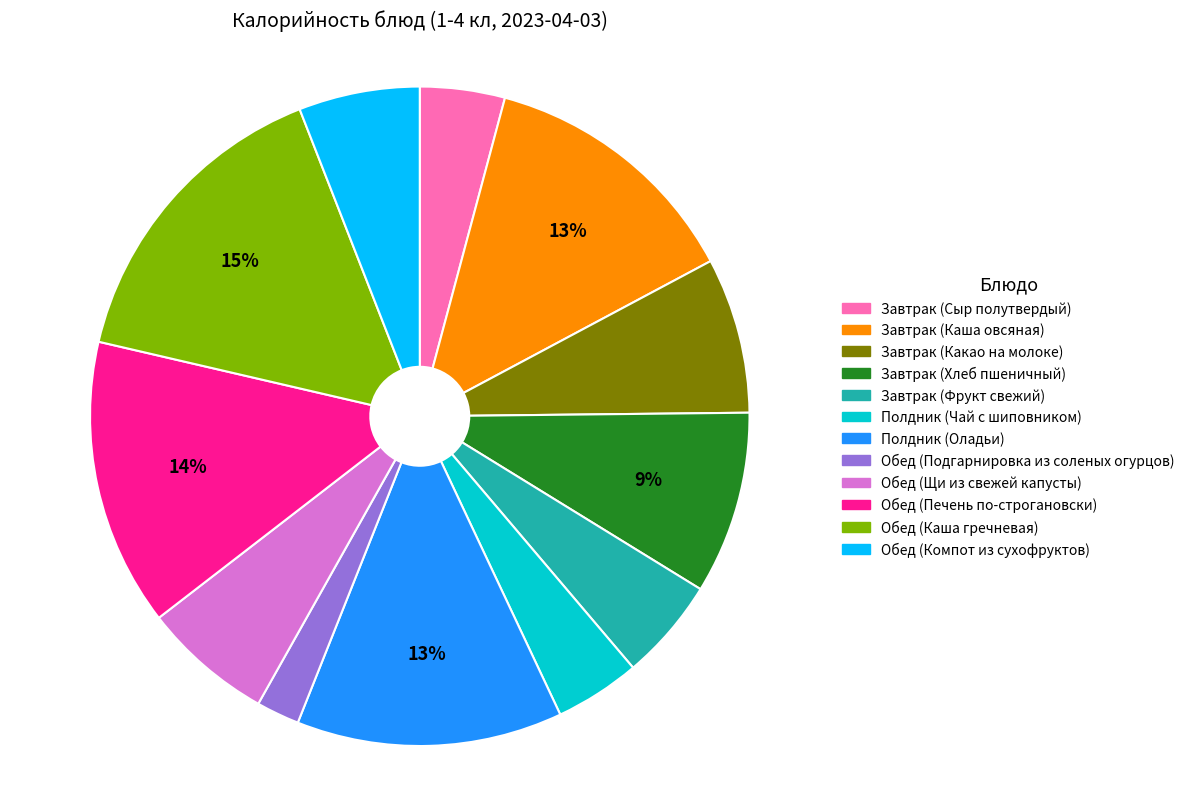

Do Обед (Компот из сухофруктов) and Обед (Каша гречневая) together represent more than half of the pie?

No